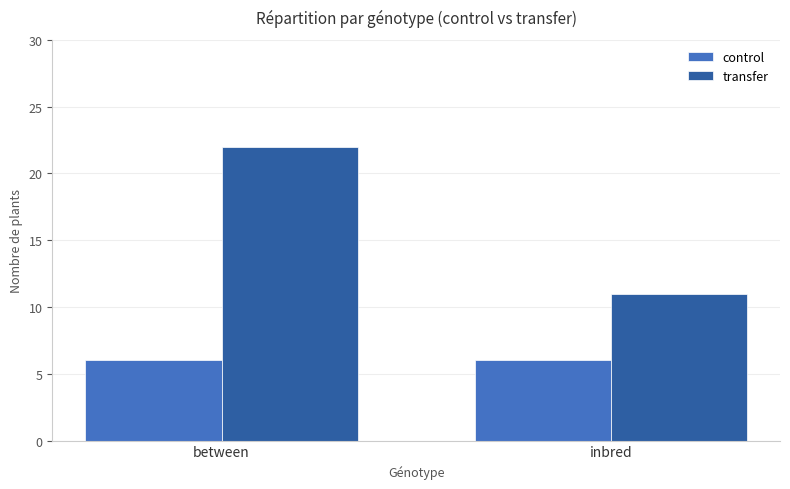

How many transfer values are between 11 and 22?

2